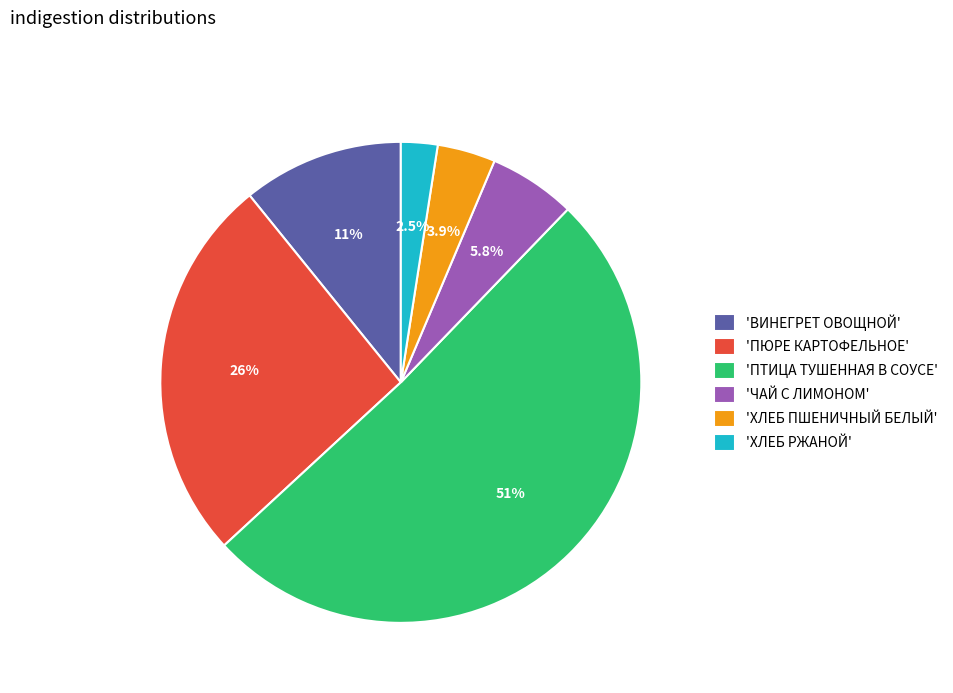

What percentage is NOT represented by 'ПЮРЕ КАРТОФЕЛЬНОЕ'?

74.0%